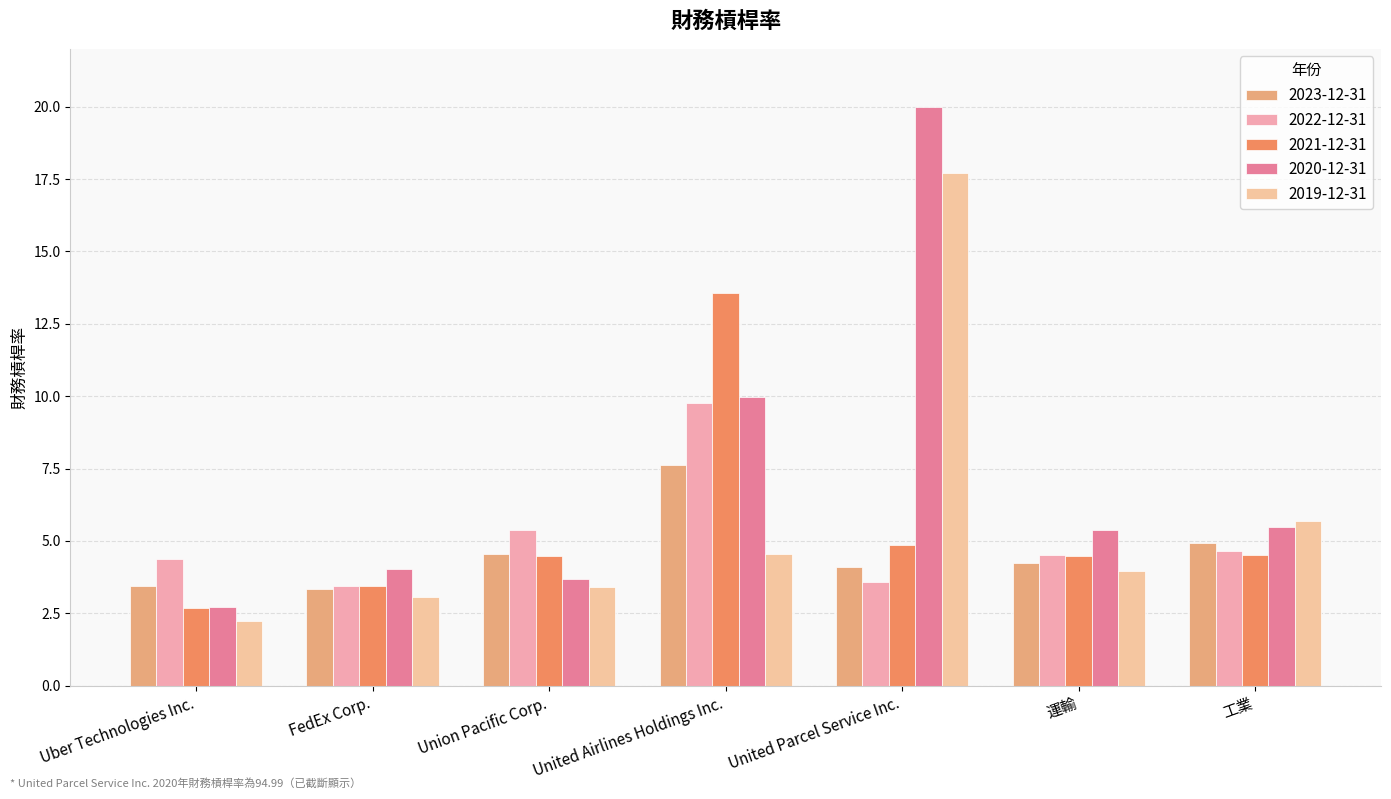

What are all the series names shown in the legend?

2023-12-31, 2022-12-31, 2021-12-31, 2020-12-31, 2019-12-31